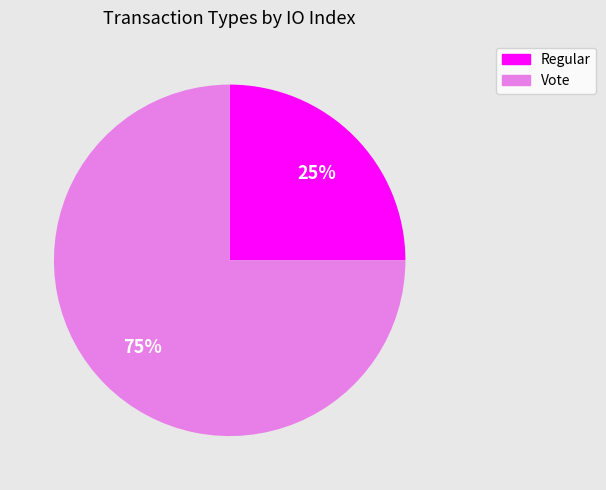

How many slices are in this pie chart?

2